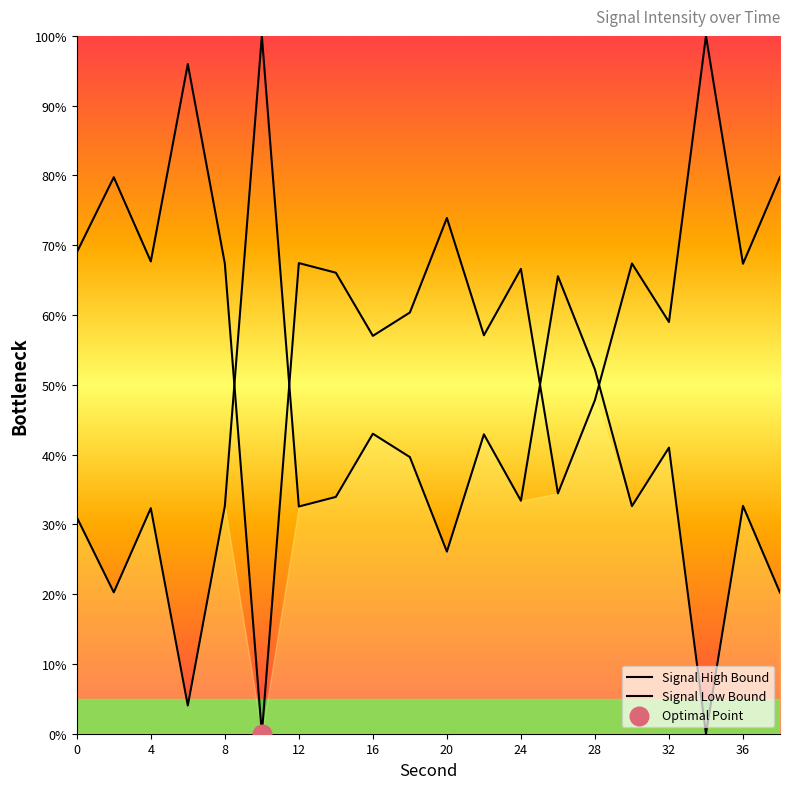

Approximately how many times larger is the value at 18 compared to 0?

0.9